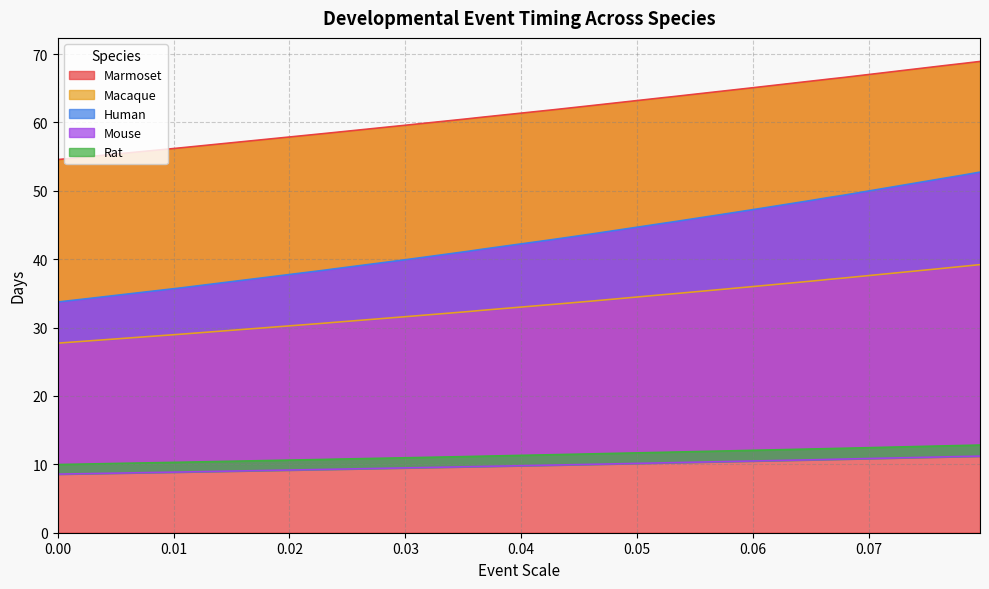

At which category is the sum across all series the highest?

37